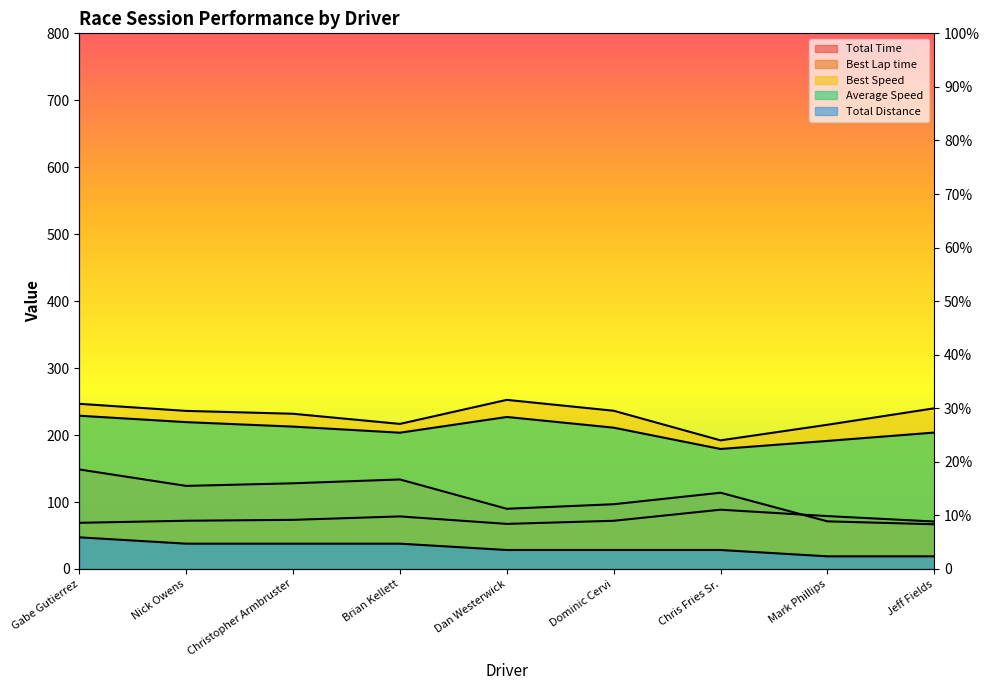

At Nick Owens, list the series in order from smallest to largest.

Total Distance, Best Lap time, Total Time, Average Speed, Best Speed